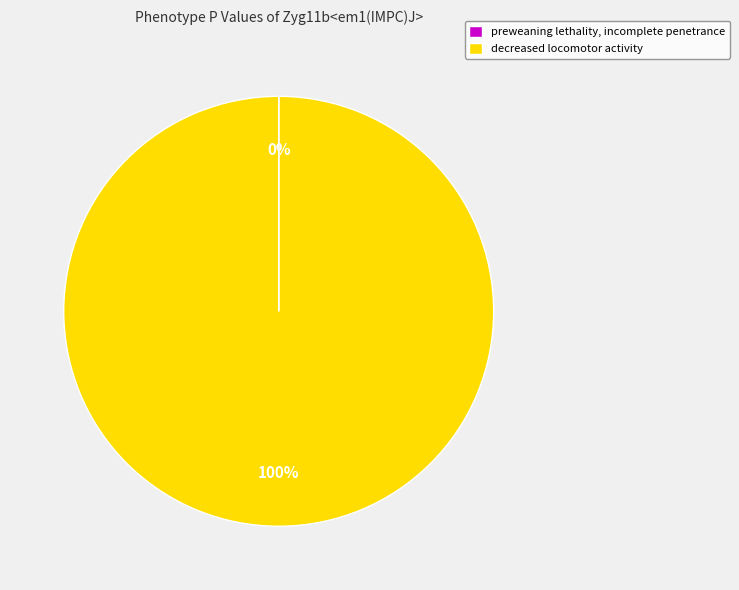

Which slice represents more than half of the pie?

decreased locomotor activity